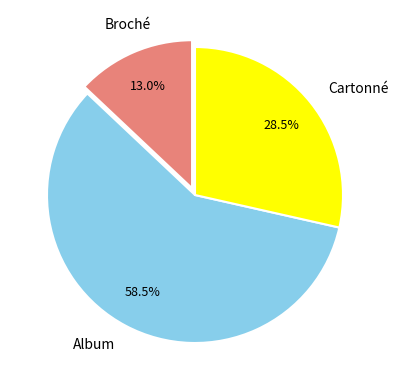

Which has a higher value, Broché or Album?

Album